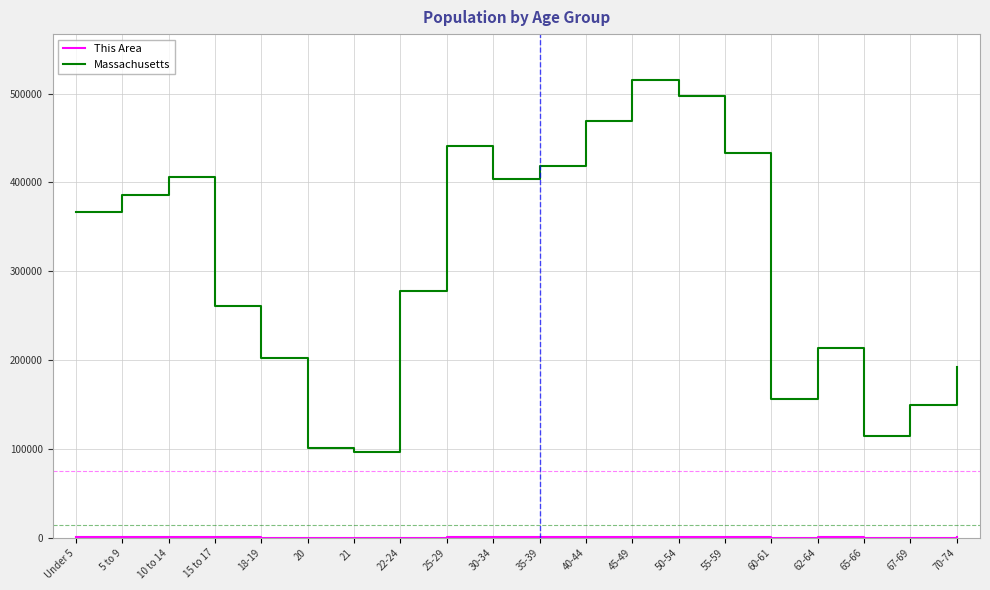

What is the difference between the maximum and minimum values in the Massachusetts series?

419062